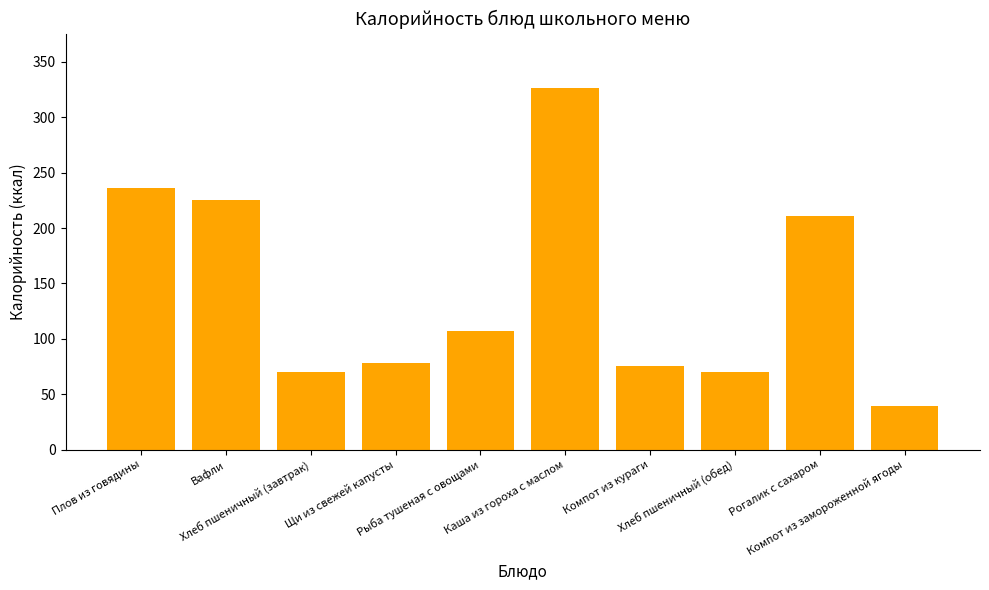

Which label corresponds to the largest value in the chart?

Каша из гороха с маслом